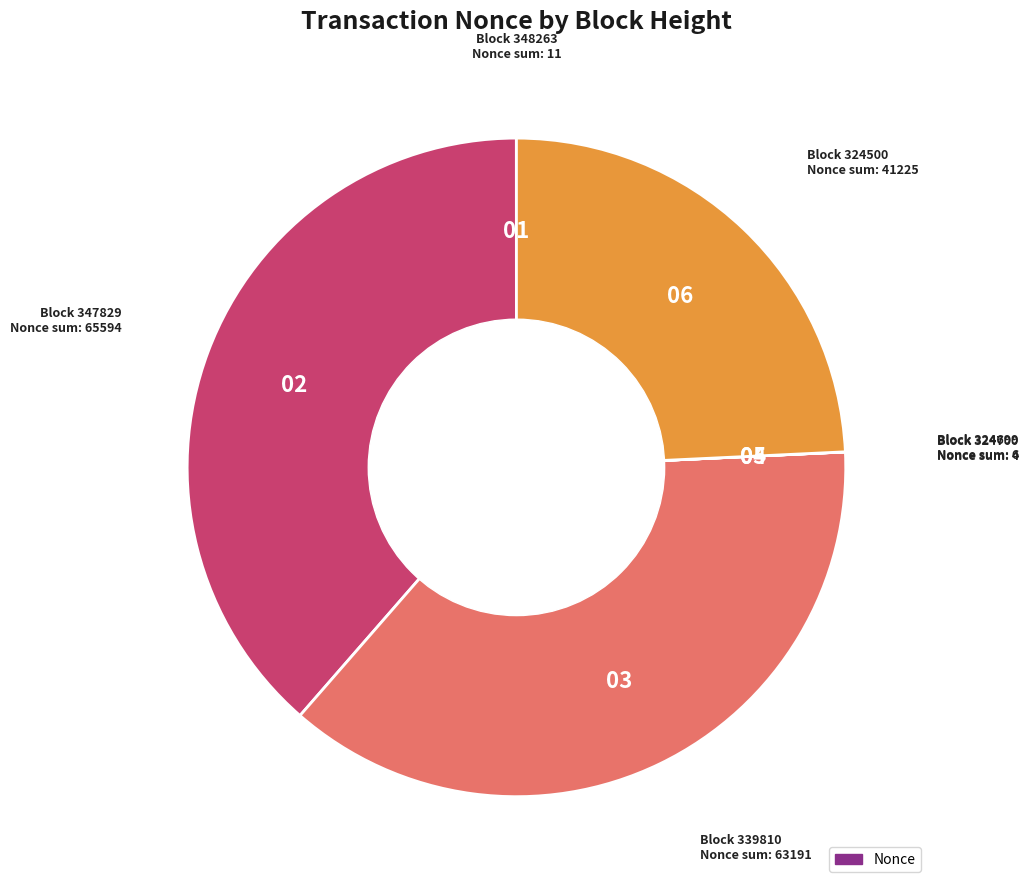

Is there any slice that represents more than half of the pie?

No